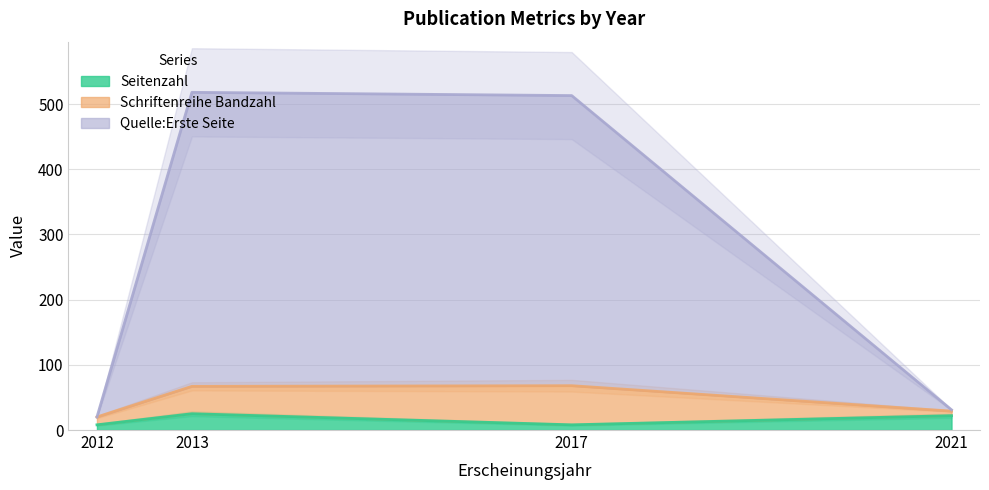

How many distinct data groups are displayed?

3